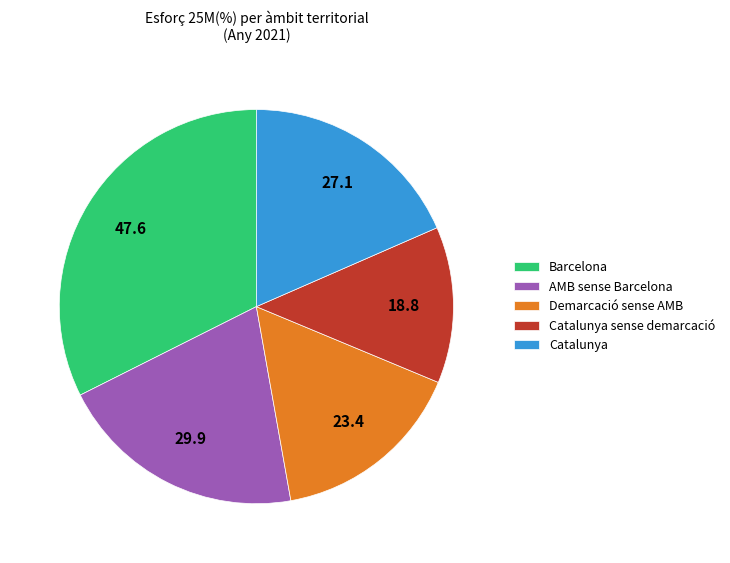

Does Catalunya represent more than half of the total?

No